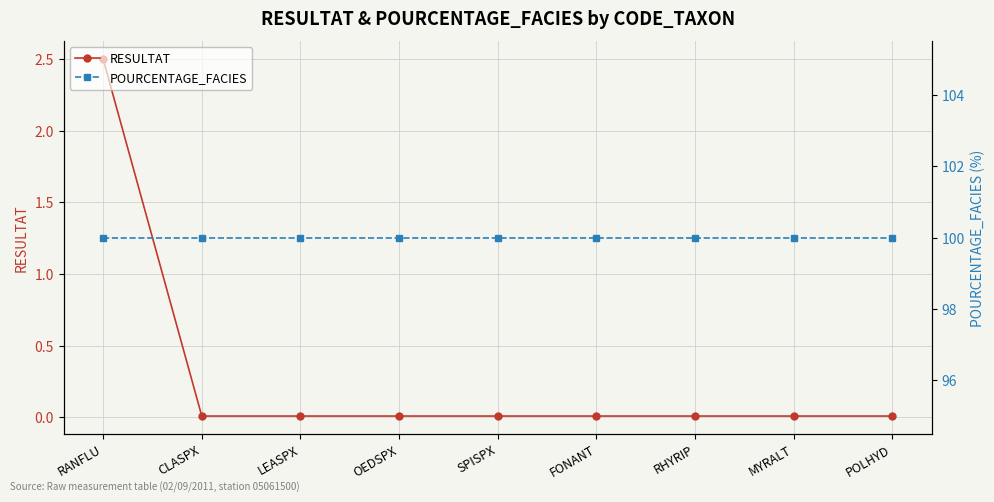

True or false: RESULTAT has a value of 2.5 at RANFLU.

True